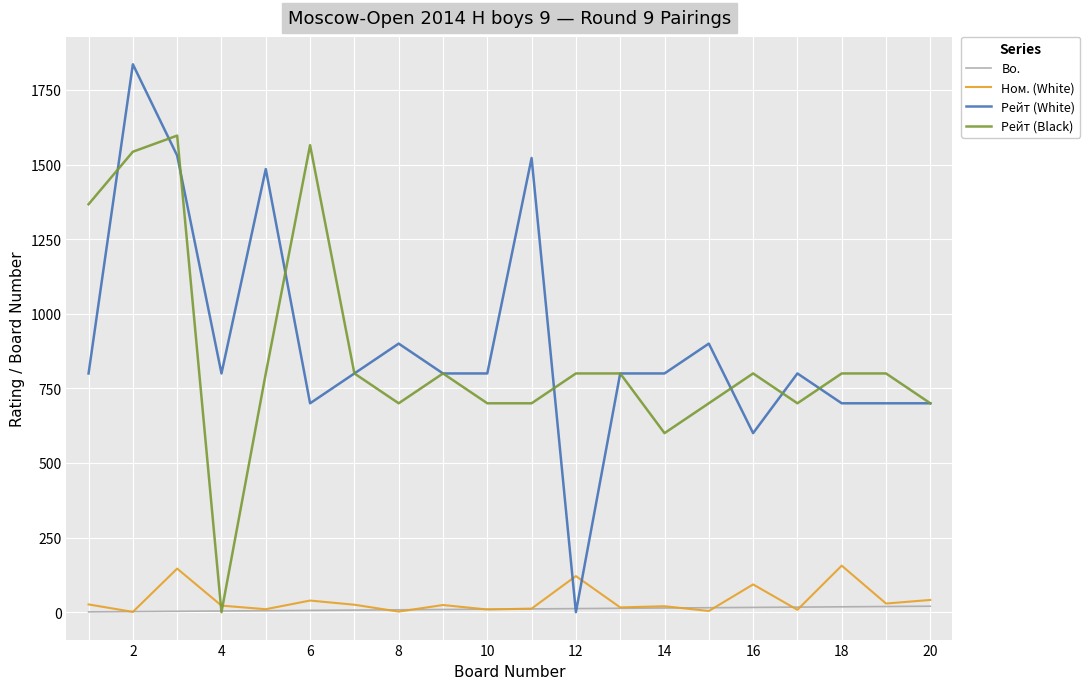

Which series has the largest range (max minus min)?

Рейт (White)